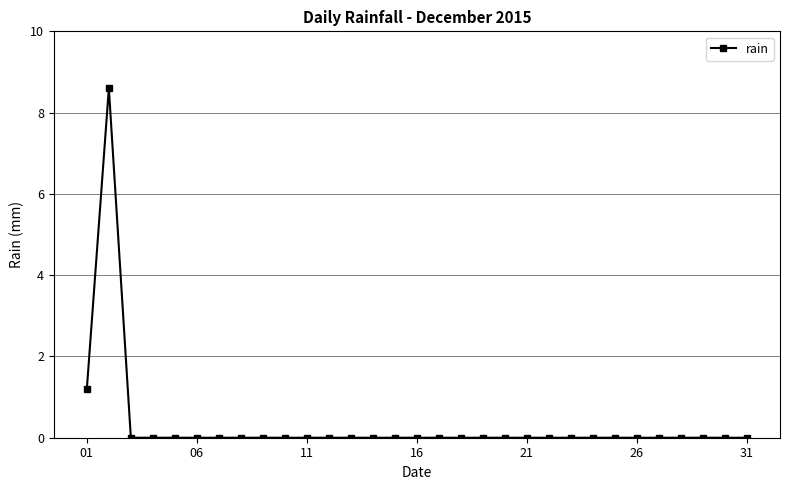

How many distinct data groups are displayed?

1